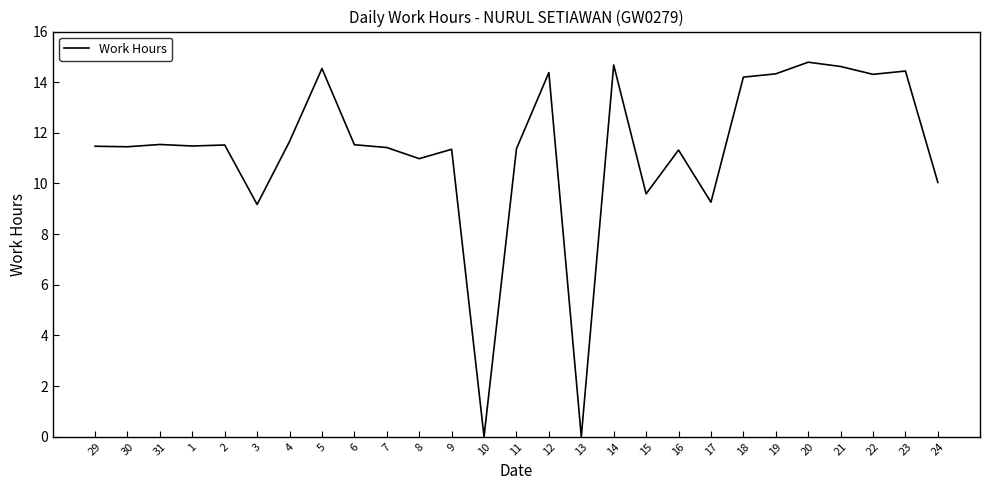

What is the maximum value shown in the chart?

14.8